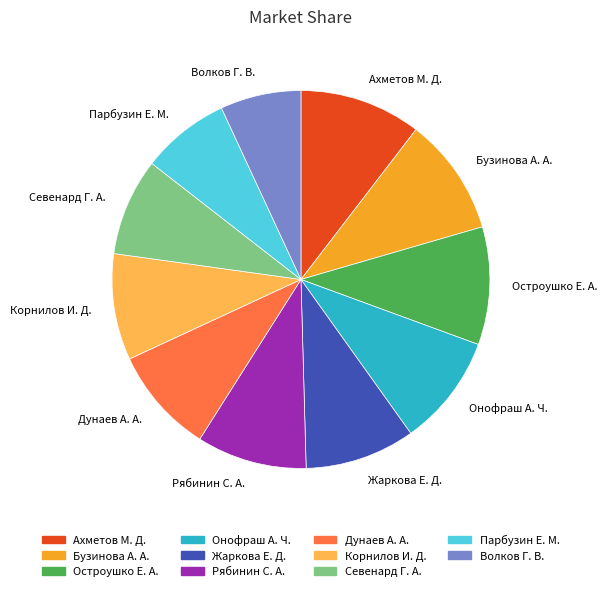

True or false: Рябинин С. А. accounts for 18% of the total.

False